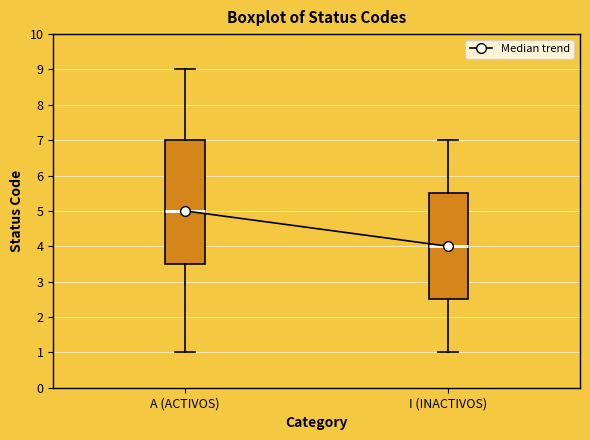

Reading left to right, read every box against the y-axis: the position of its median line, the range the box covers, and the ends of its whiskers. The values are not printed on the chart, so give them approximately, as read against the axis.

A (ACTIVOS): median 5.0, box 3.5 to 7.0, whiskers 1.0 to 9.0
I (INACTIVOS): median 4.0, box 2.5 to 5.5, whiskers 1.0 to 7.0